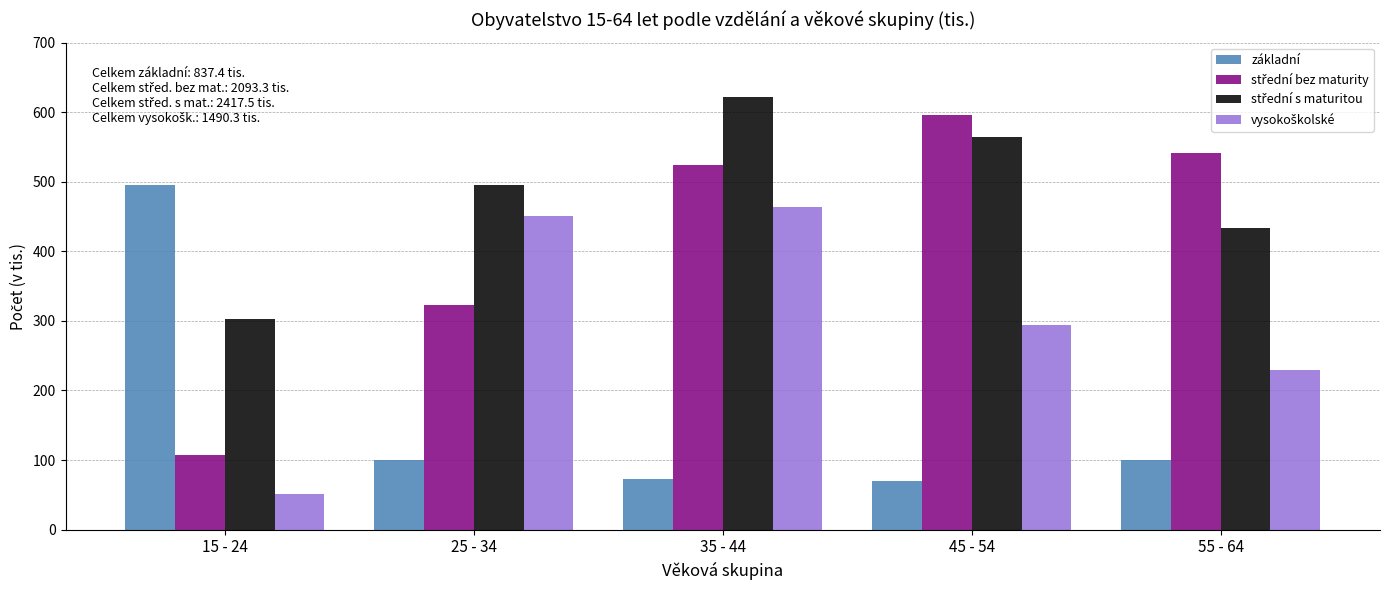

What is the total value across all series at 55 - 64?

1304.2